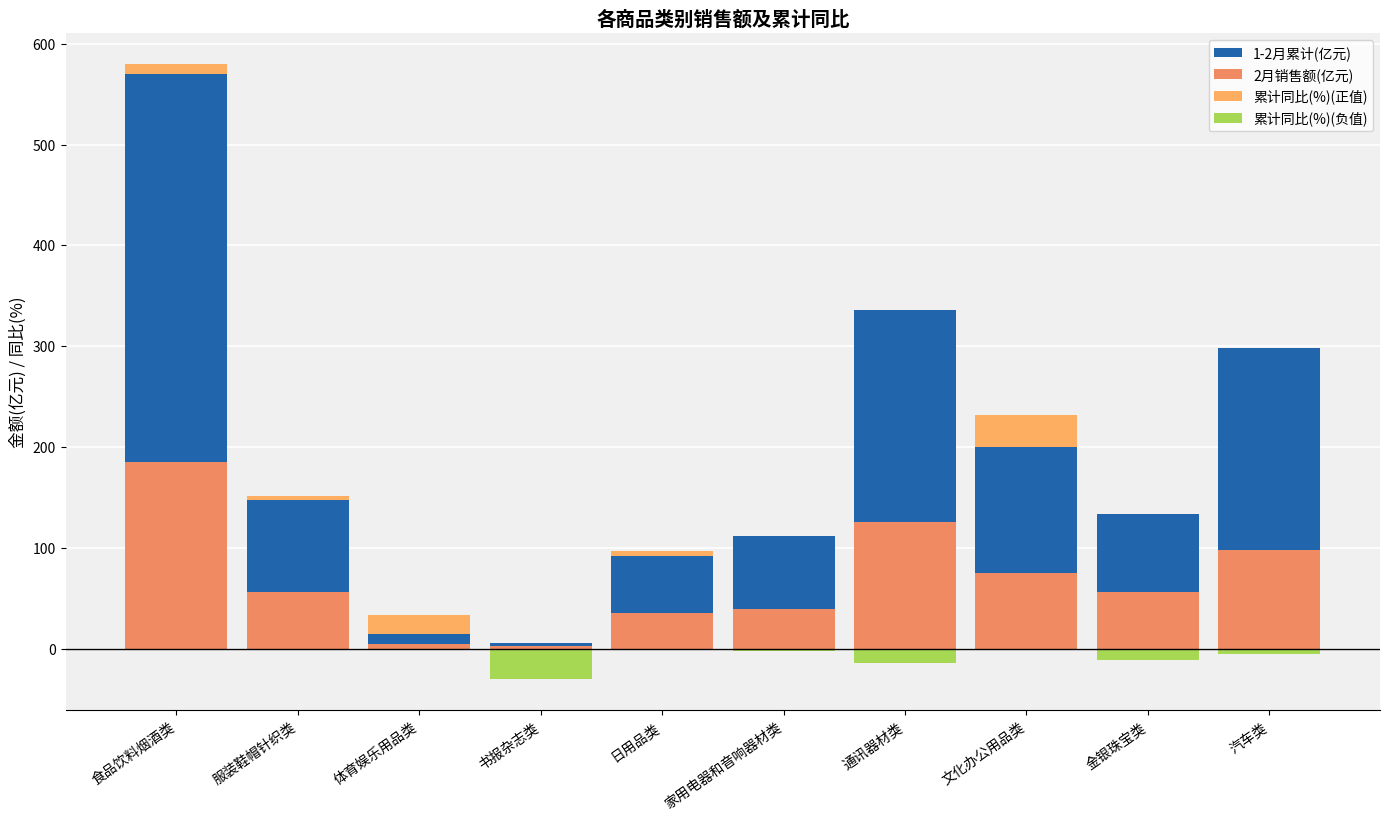

Is the value of 累计同比(%)(正值) at 书报杂志类 greater than the value of 1-2月累计(亿元) at 体育娱乐用品类?

No